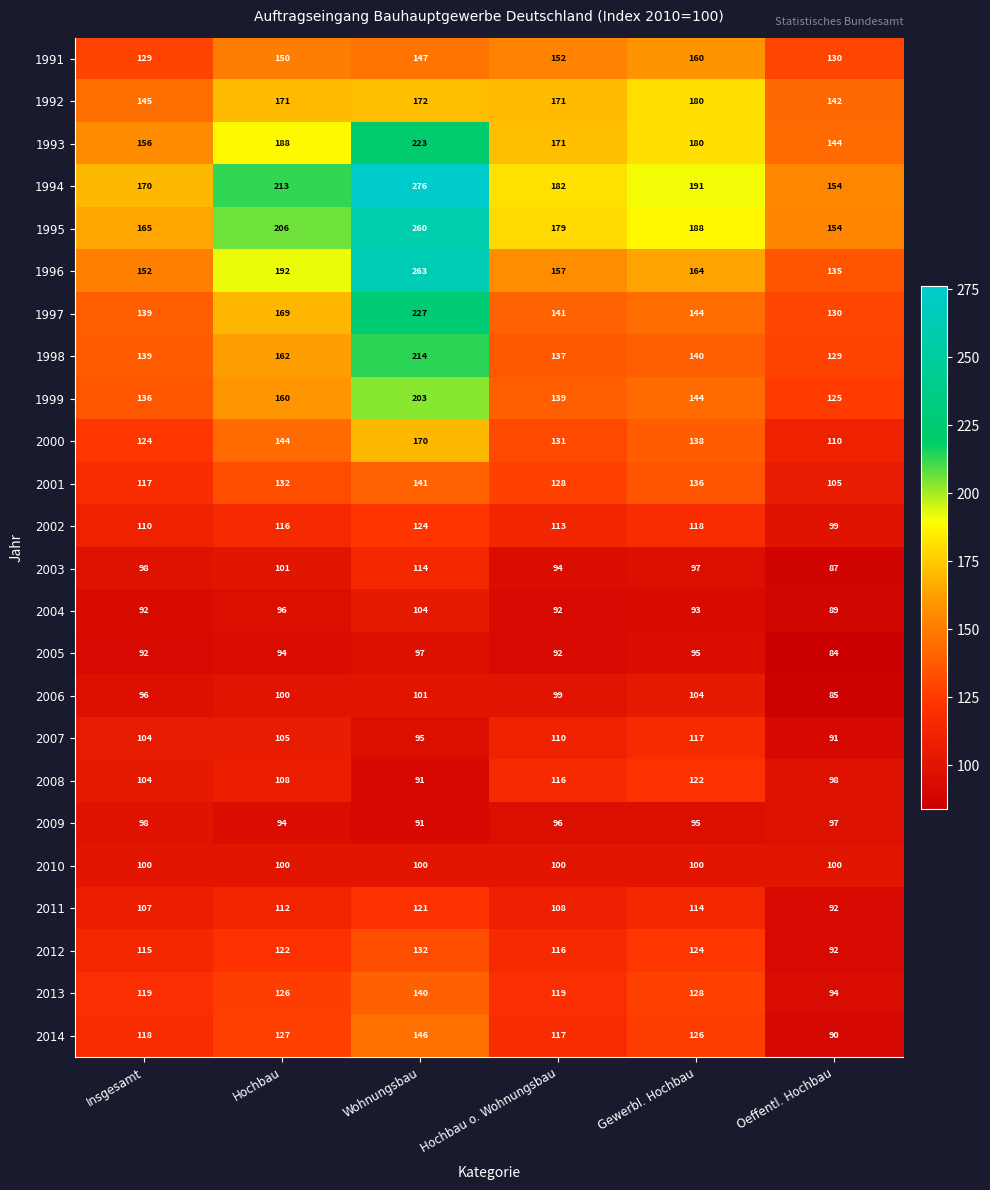

The value of 1993 at Oeffentl. Hochbau is 144. True or false?

True